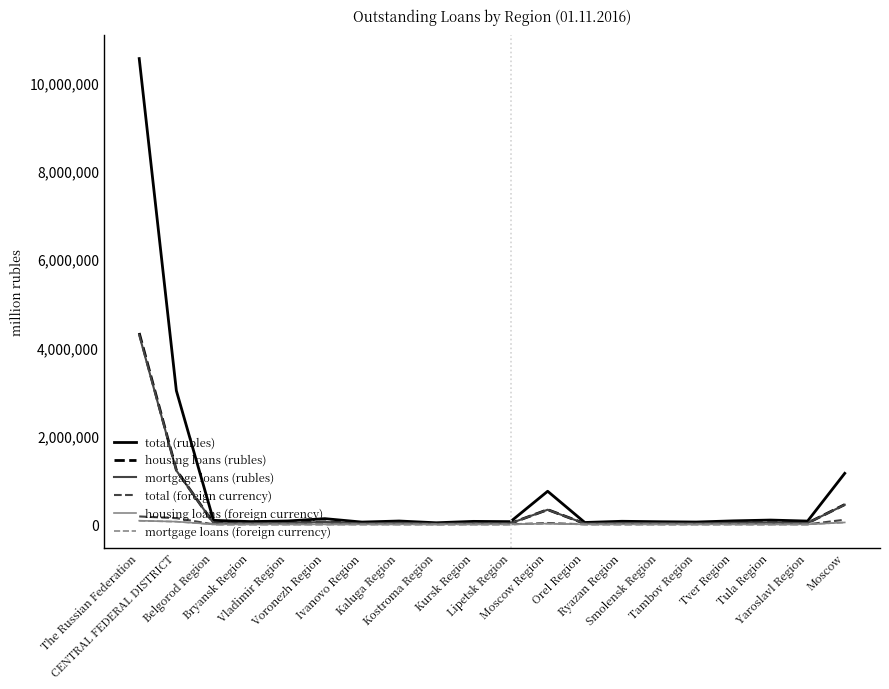

What is the maximum value shown in the chart?

10538916